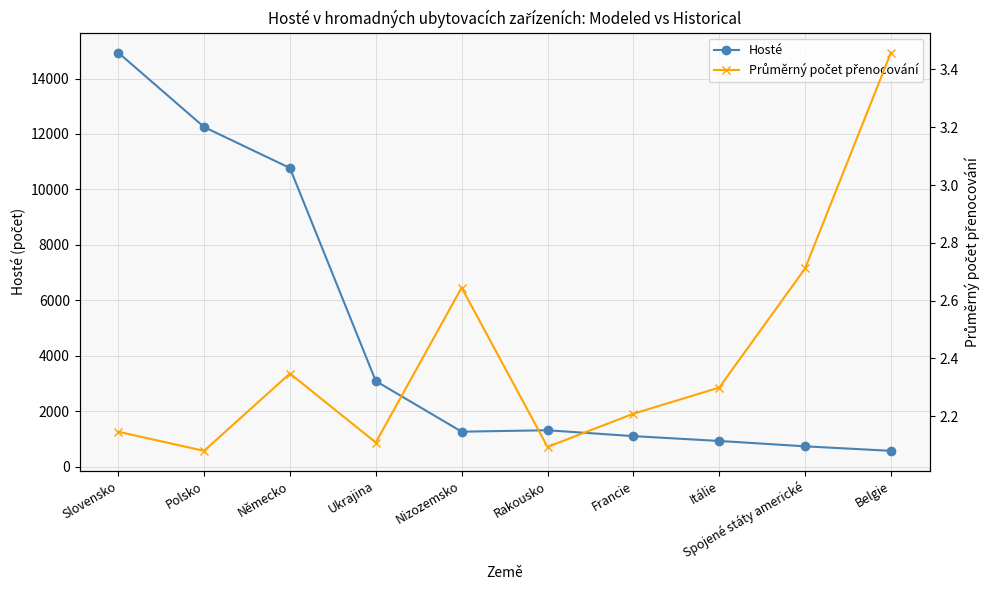

What is the difference between the maximum and minimum values in the Hosté series?

14371